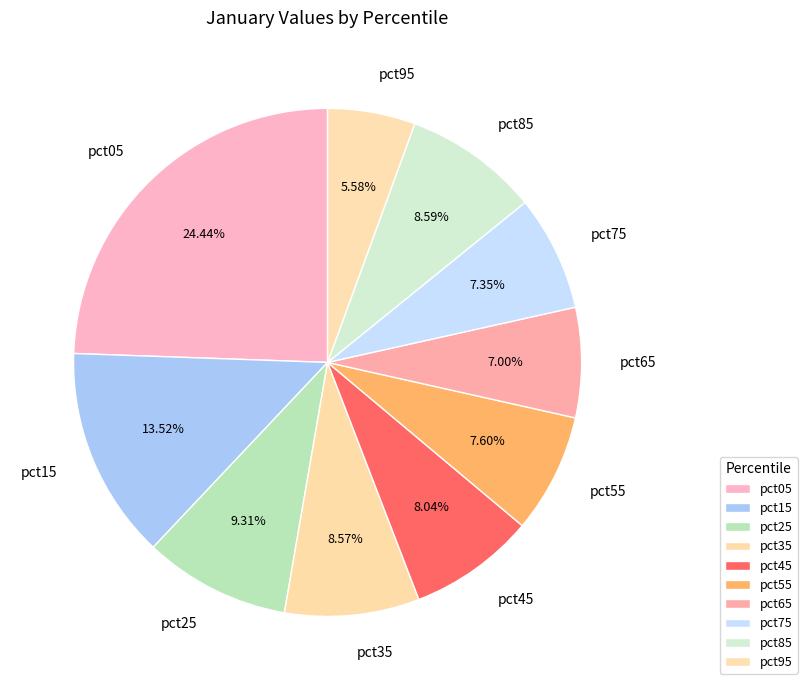

What percentage is the pct45 slice, to the nearest percent?

8%